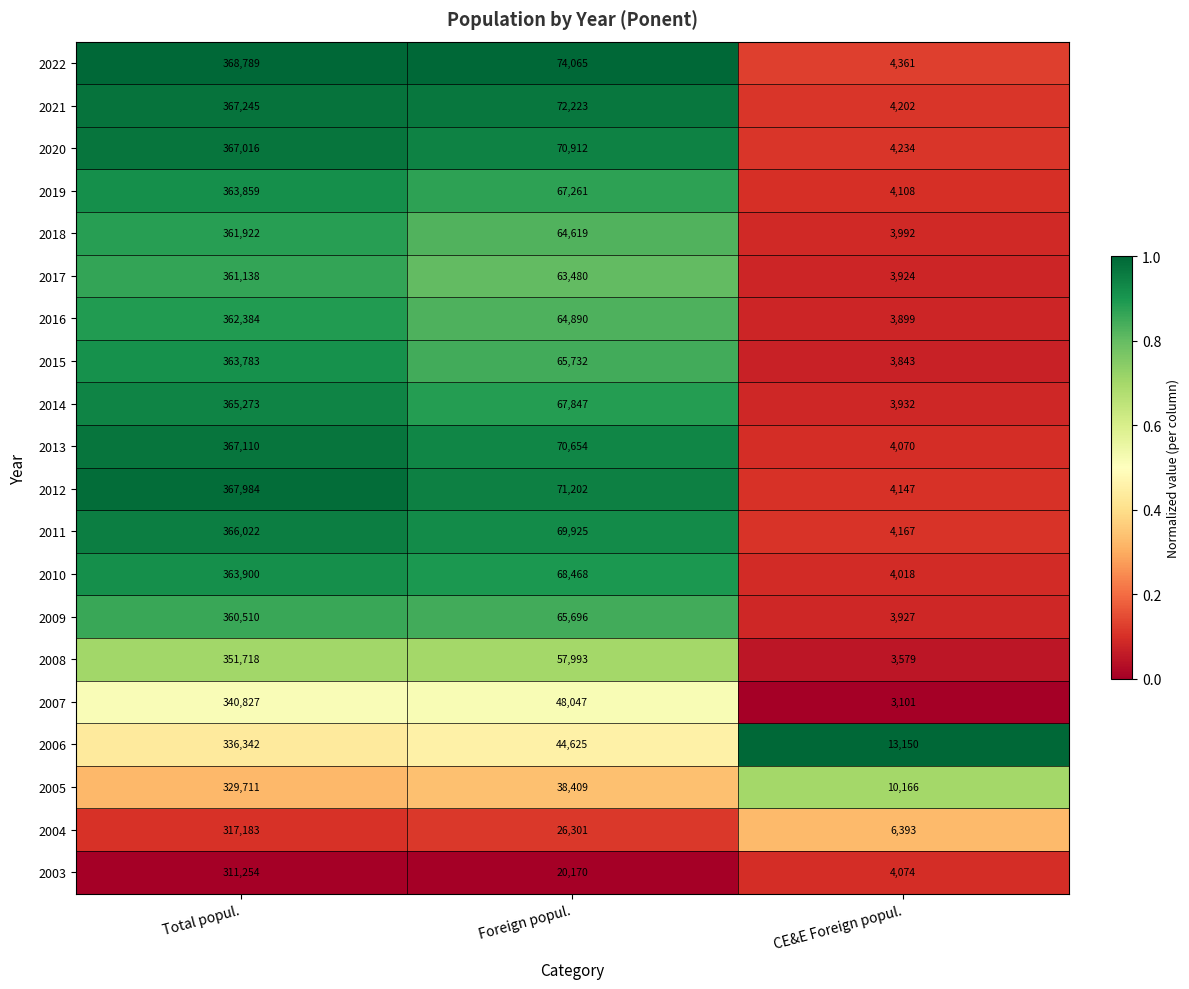

How many 2008 values are between 3579 and 351718?

3